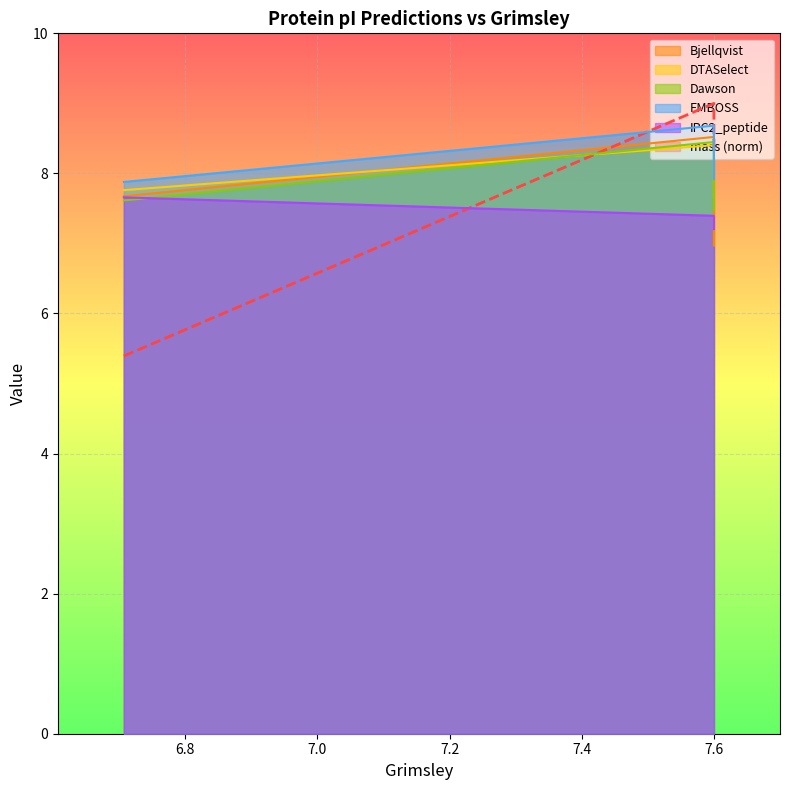

At which category is the sum across all series the highest?

7.6